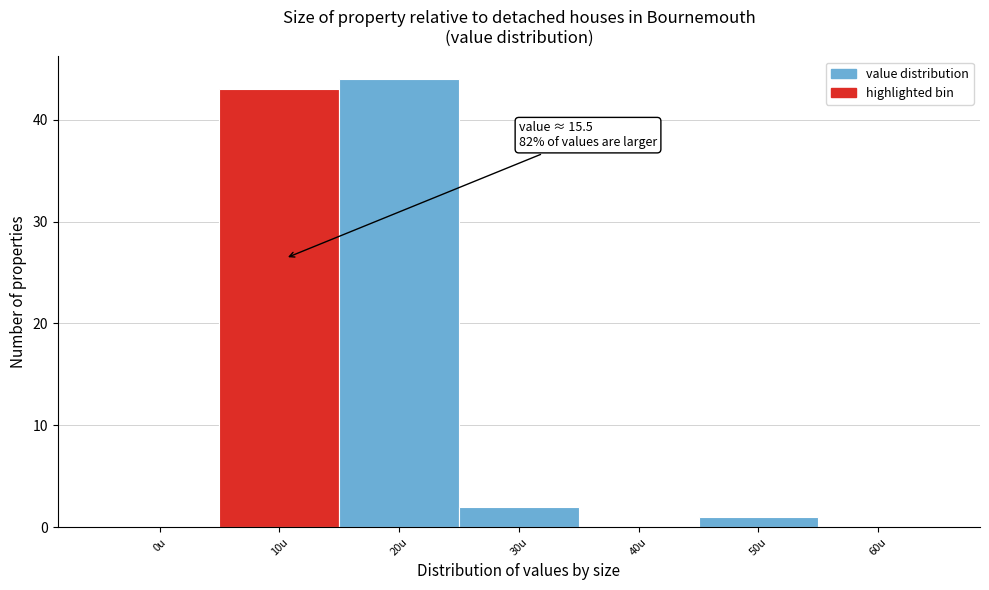

Reading left to right, what are all the values shown in this chart?

0u=0	10u=43	20u=44	30u=2	40u=0	50u=1	60u=0